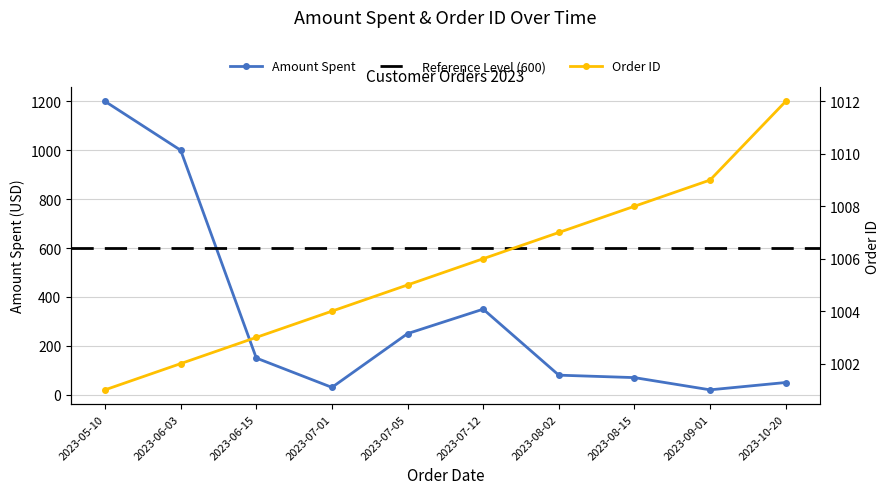

Which series has the widest spread of values?

Amount Spent